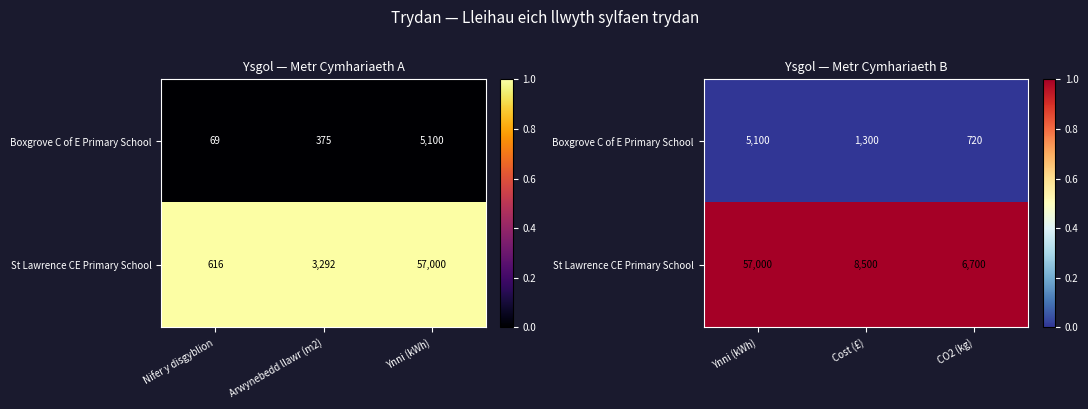

How many categories are shown in the chart?

3